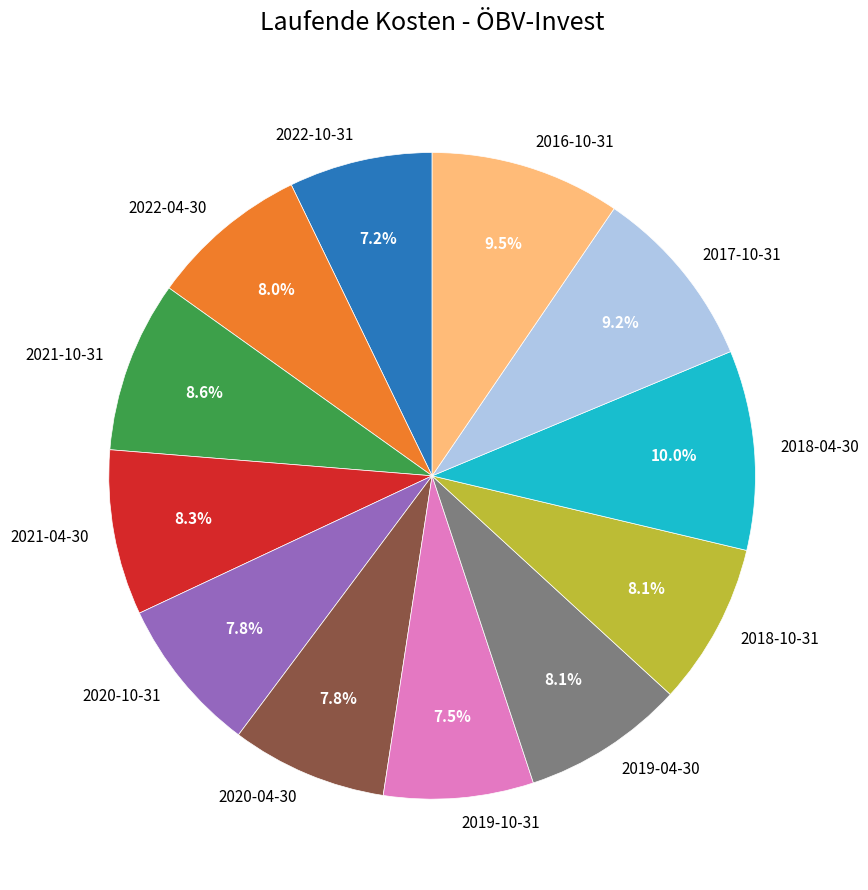

Do 2021-10-31 and 2018-10-31 together represent more than half of the pie?

No